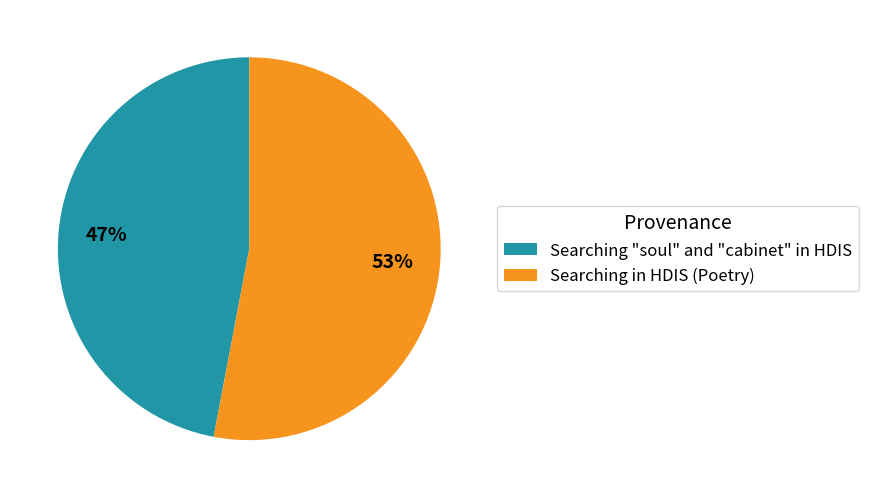

What is the largest slice in the pie chart?

Searching in HDIS (Poetry)